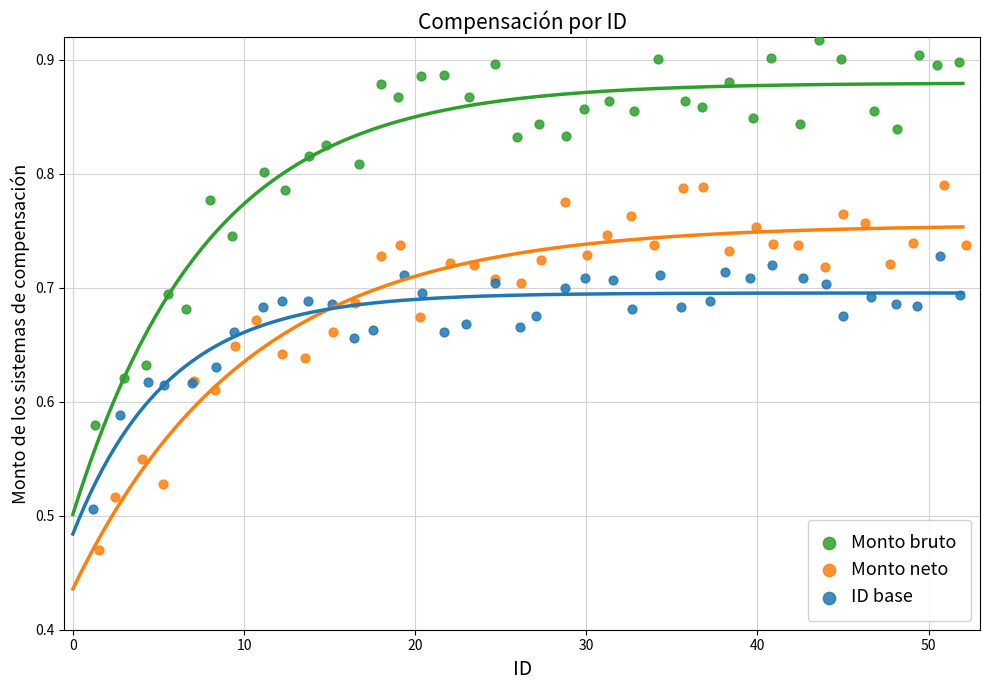

Which series reaches the maximum Y coordinate?

Monto bruto